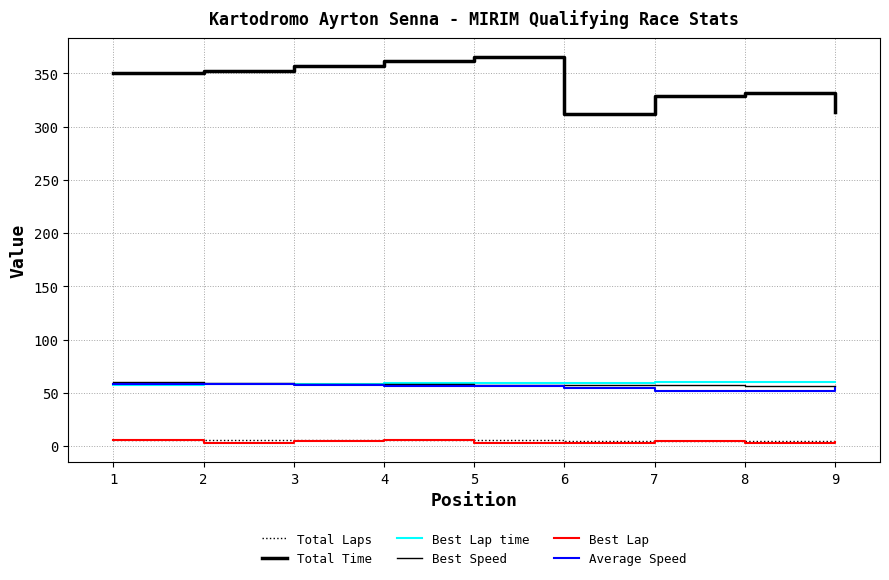

What is the value of the Best Lap point at the 9th from the left?

4.0